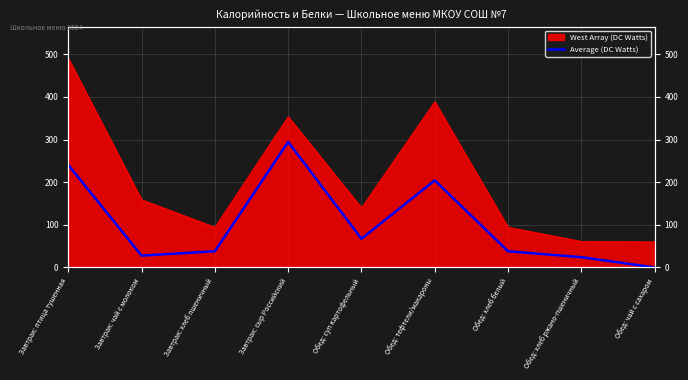

The chart shows a value of 15.2 at Обед: хлеб ржано-пшеничный. True or false?

False